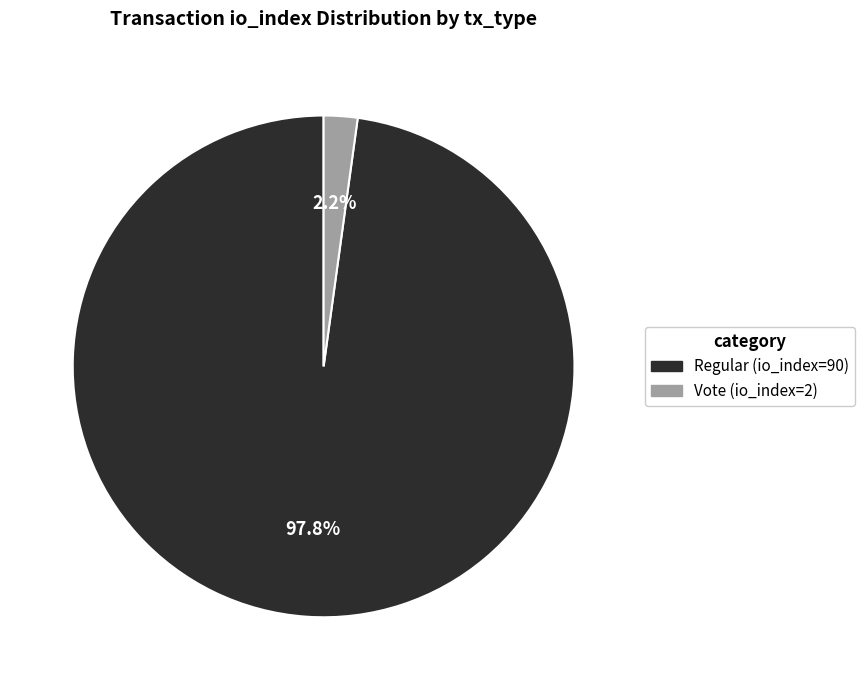

What percentage is the Regular (io_index=90) slice, to the nearest percent?

98%